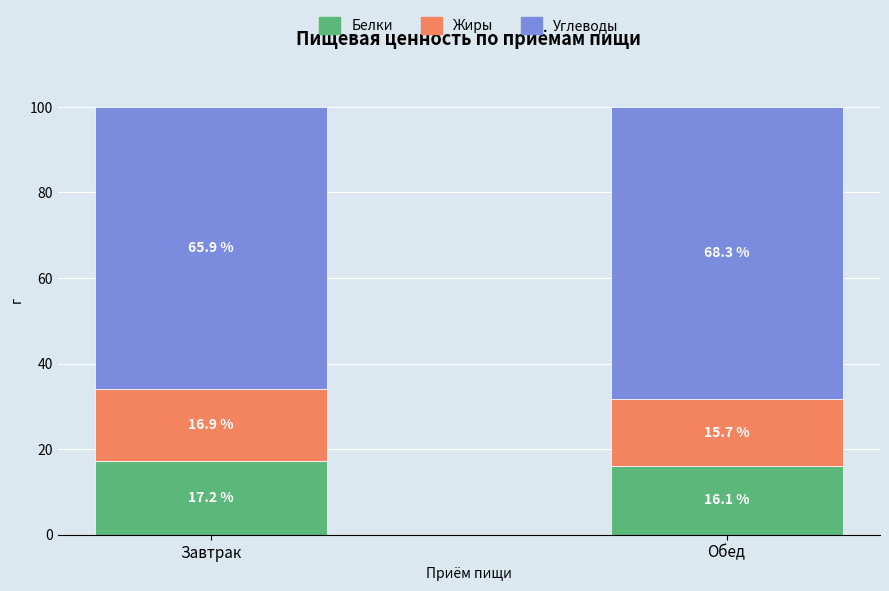

What is the difference between the maximum and minimum values in the Белки series?

1.1